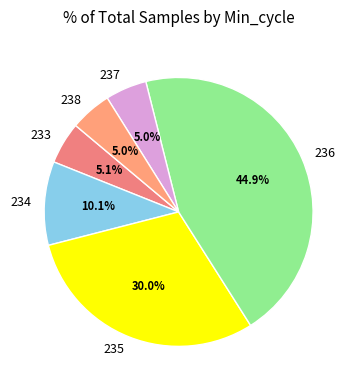

Approximately how many times larger is the value at 238 compared to 234?

0.5